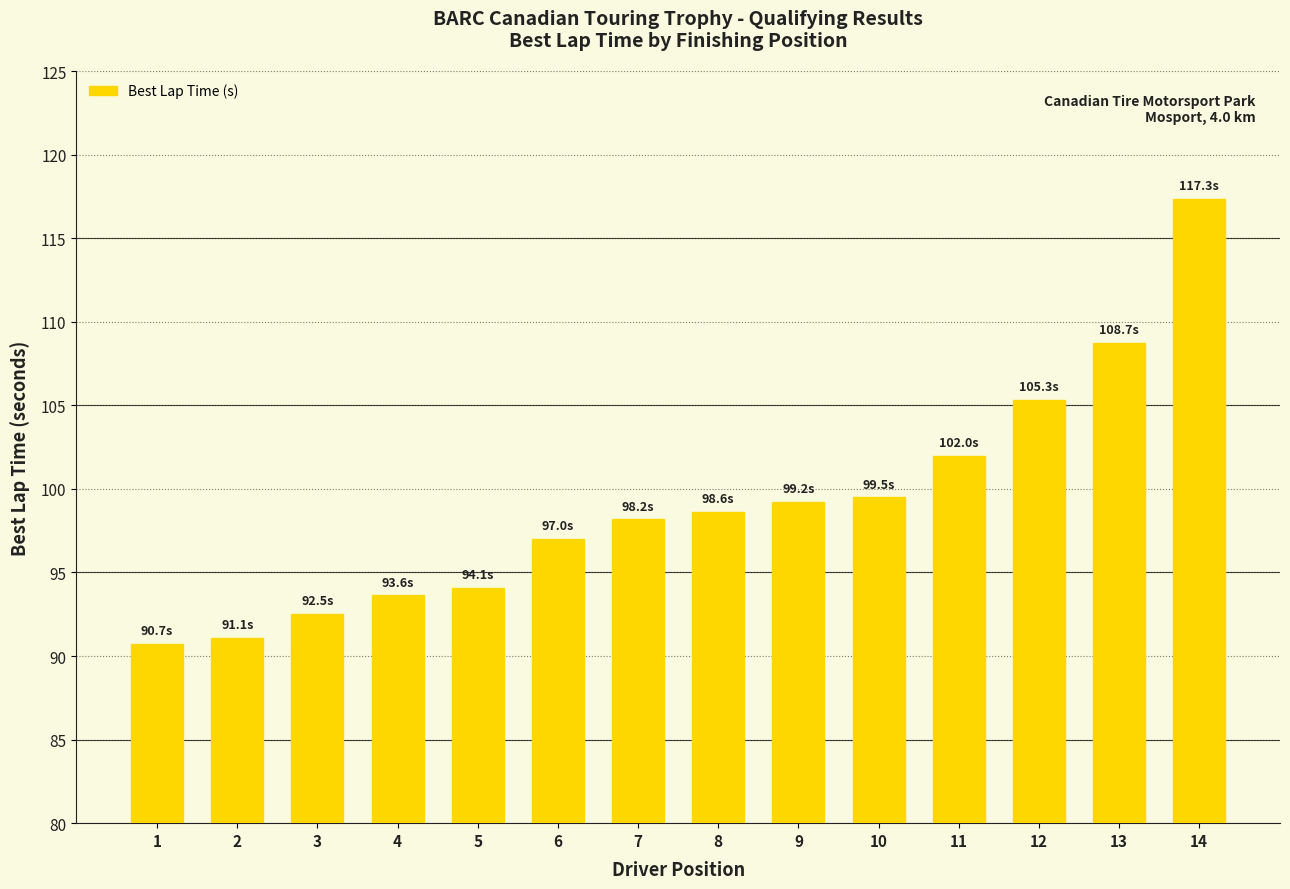

Approximately how many times larger is the value at 11 compared to 5?

1.1